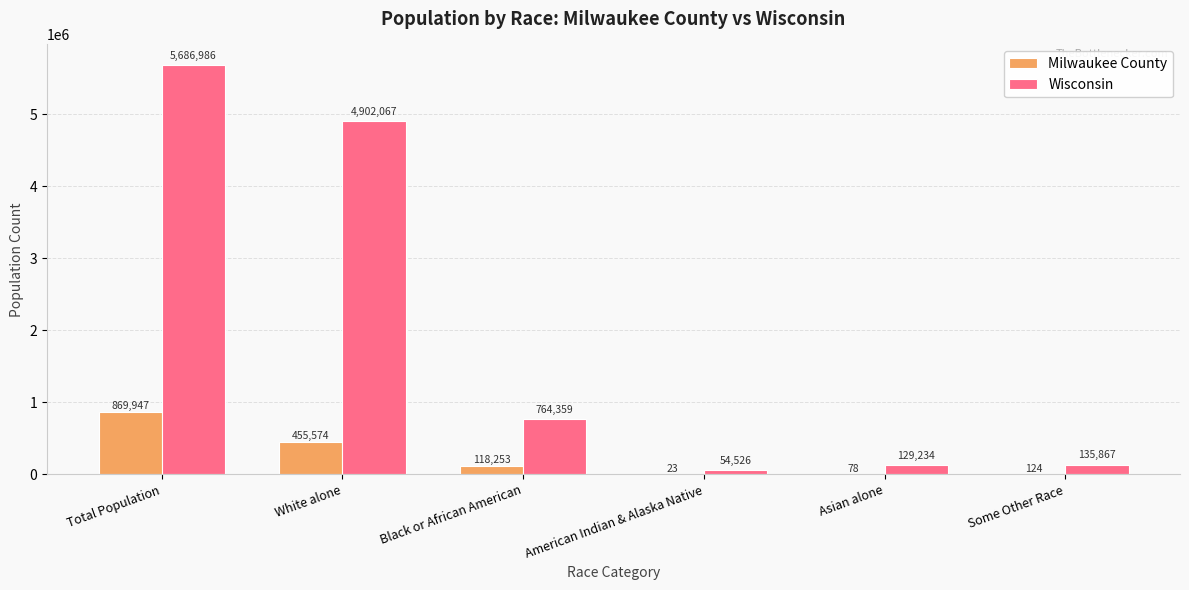

Between Black or African American and American Indian & Alaska Native, which series saw the biggest shift?

Wisconsin